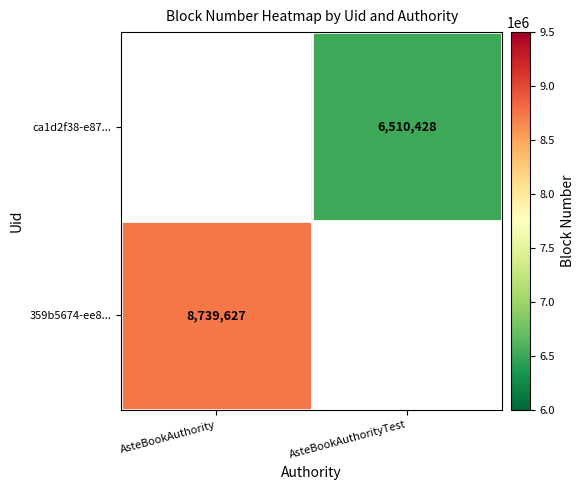

True or false: 359b5674-ee8... has a value of 1796848 at AsteBookAuthority.

False